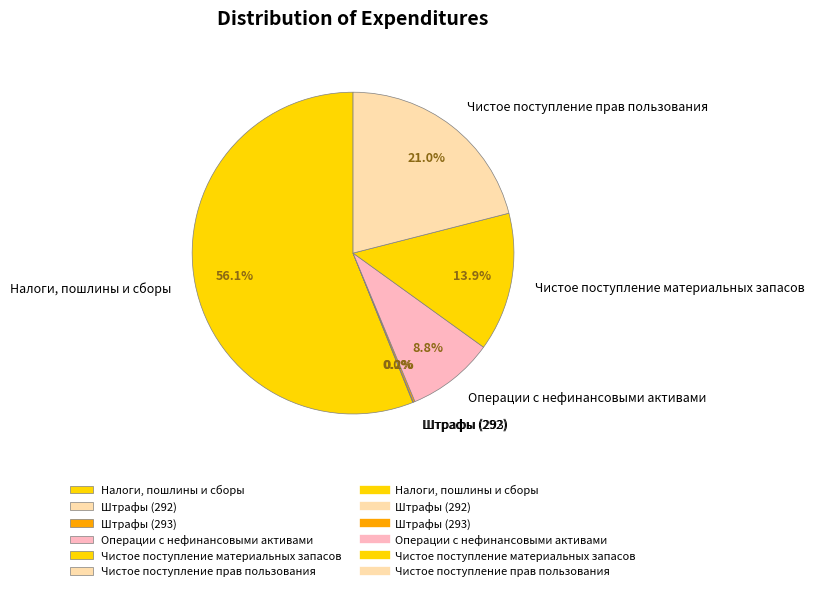

Which slice is the largest?

Налоги, пошлины и сборы